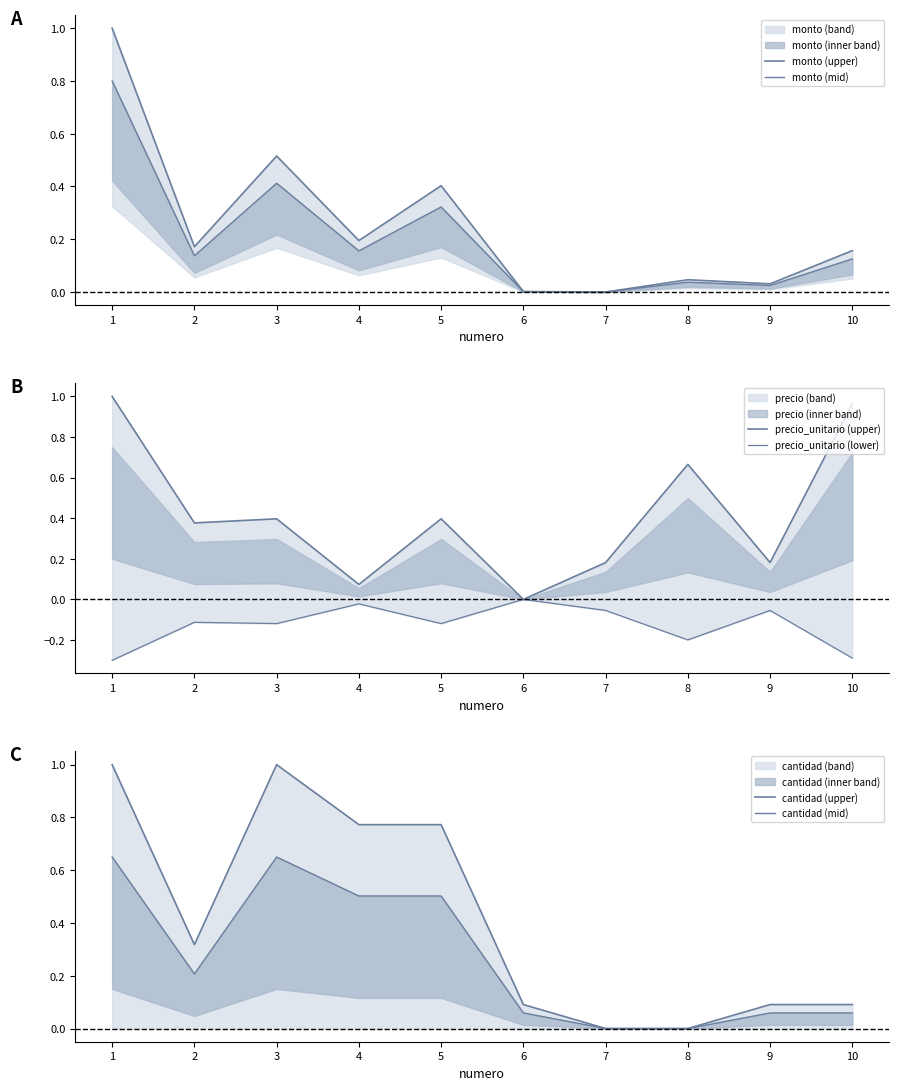

What is the difference between the precio_unitario (lower) values at 7 and 2?

0.1